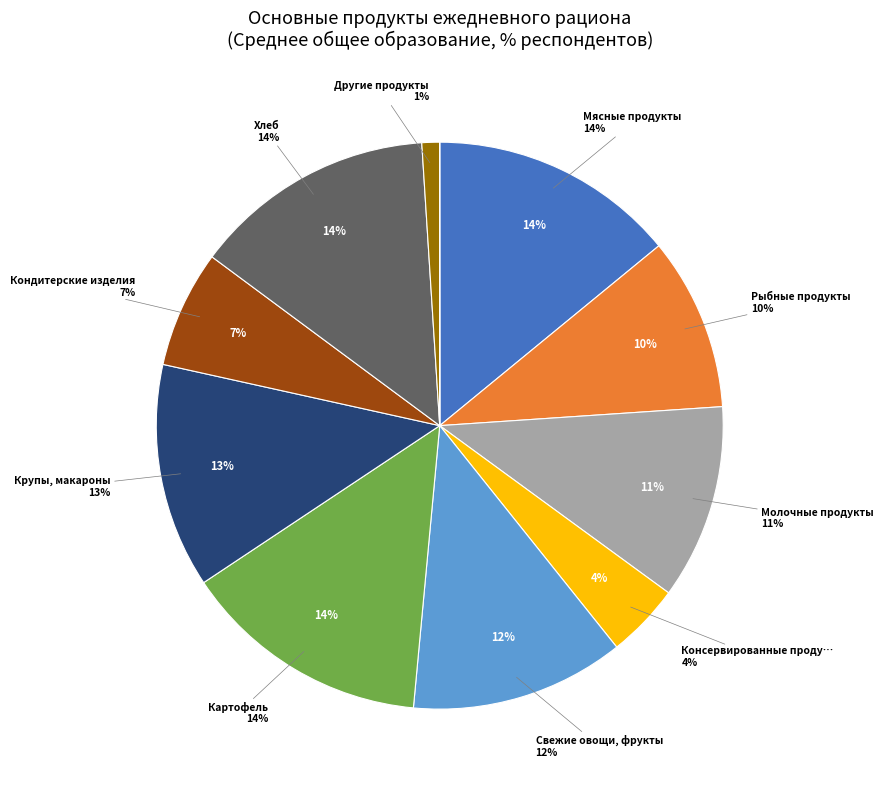

To the nearest percent, what is the combined percentage of Рыбные продукты and Кондитерские изделия?

17%